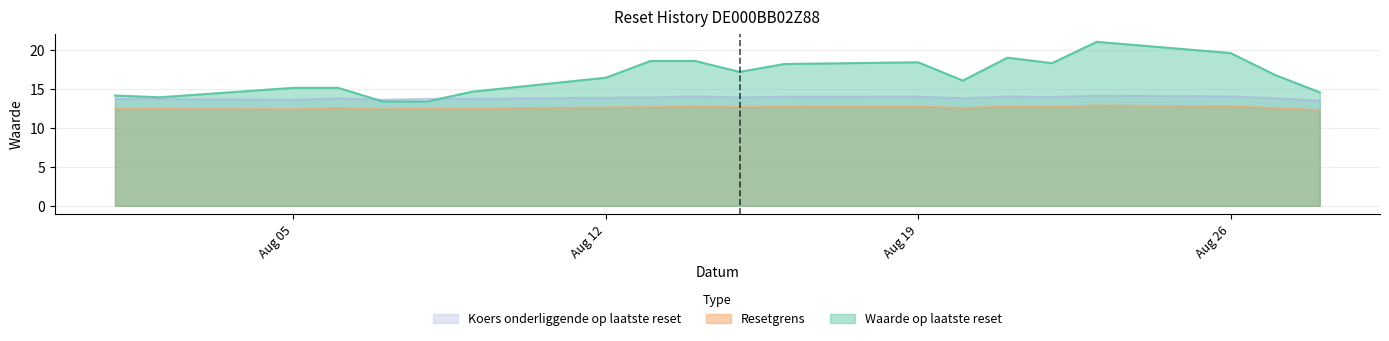

At which label does Waarde op laatste reset reach its minimum?

2024-08-07